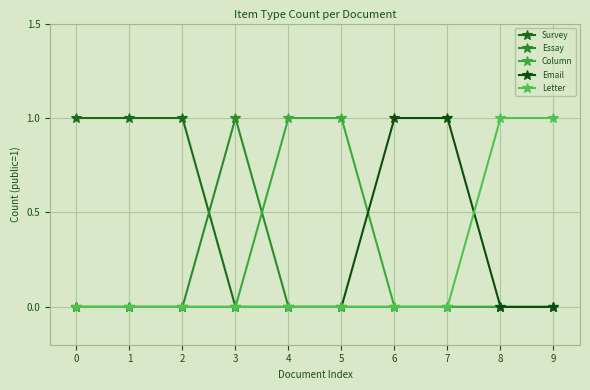

Which series has the widest spread of values?

Survey